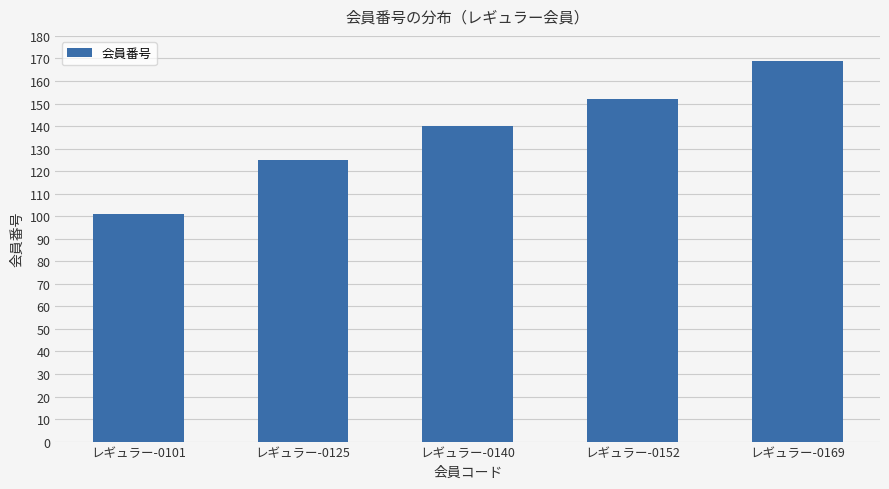

What is the difference between the values at レギュラー-0152 and レギュラー-0140?

12